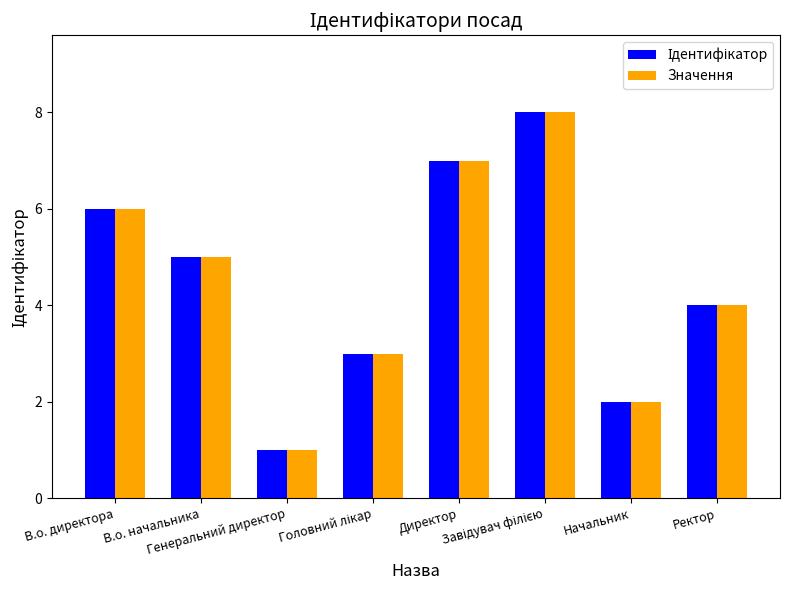

Which category has the lowest value across all series?

Генеральний директор